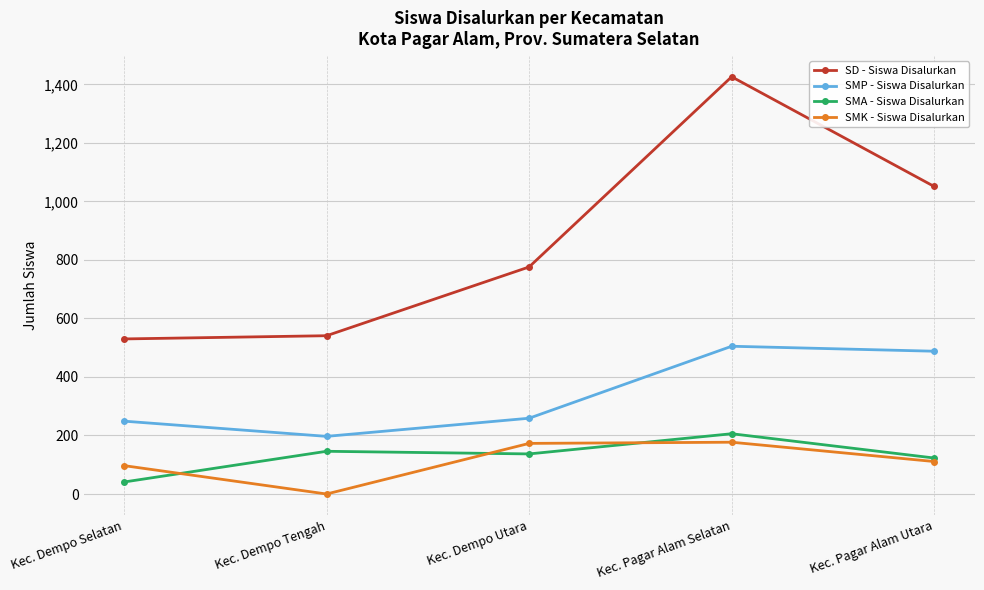

What is the average value of the SD - Siswa Disalurkan series?

865